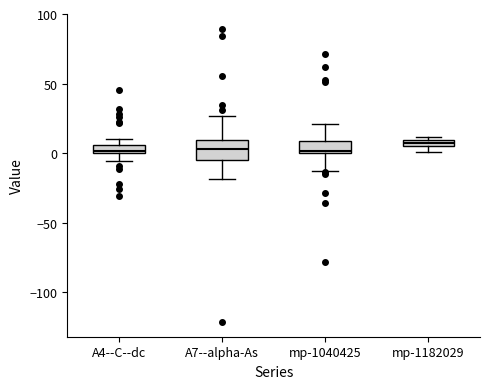

Where is the upper edge of the box for mp-1182029 on the y-axis? The values are not printed on the chart, so give them approximately, as read against the axis.

10